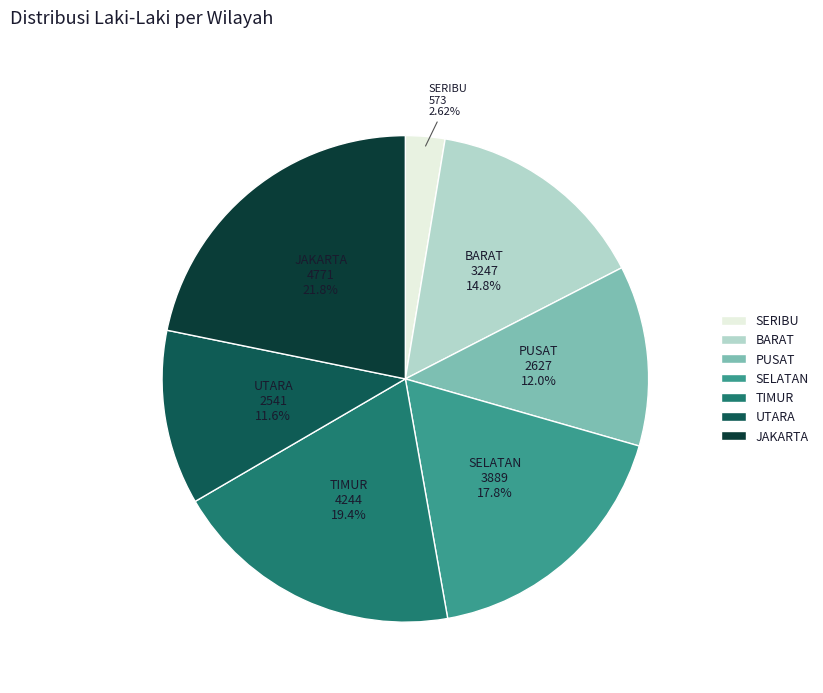

Does any single category account for the majority?

No